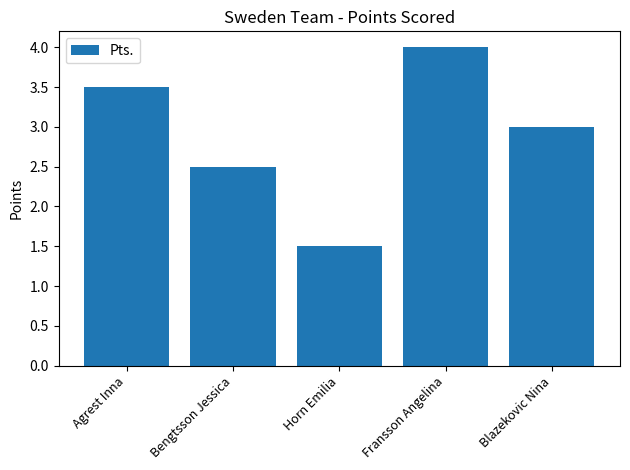

Reading left to right, transcribe all the data shown in this chart.

3.5	2.5	1.5	4.0	3.0